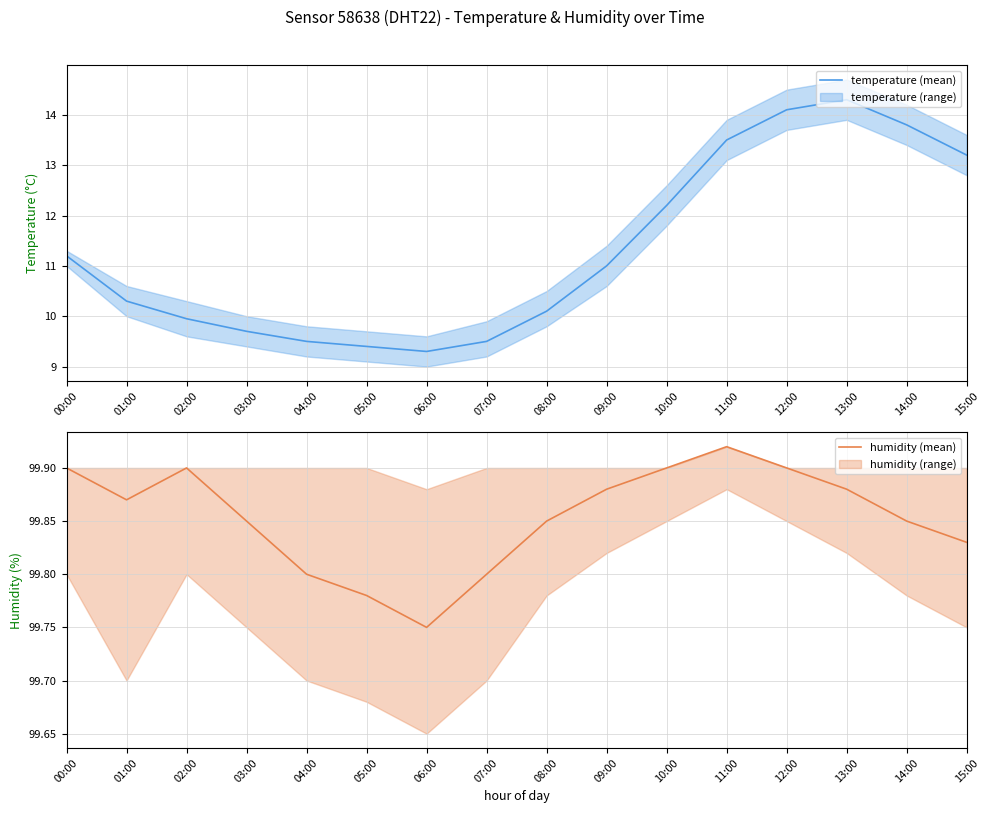

What is the total value across all series at 07:00?

109.3